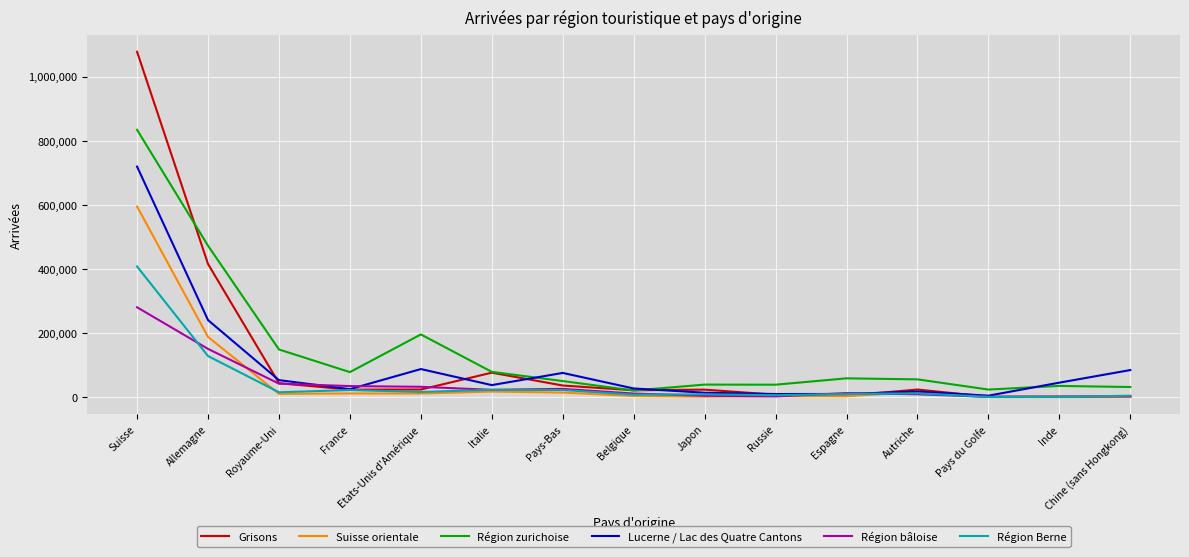

How many lines are shown in the chart?

6